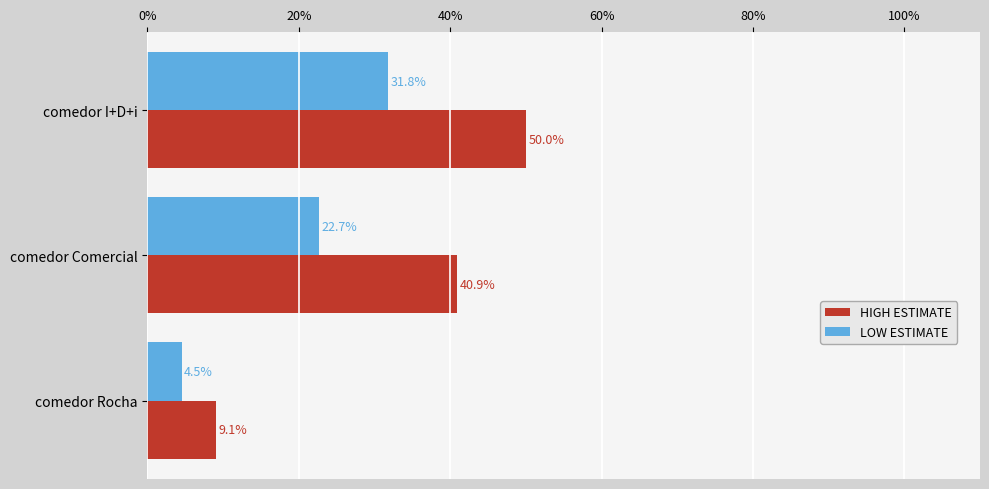

What is the difference between the HIGH ESTIMATE values at comedor Rocha and comedor I+D+i?

40.9